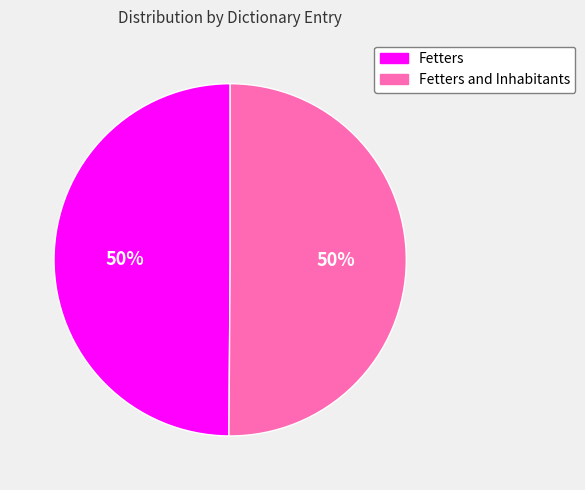

To the nearest percent, what is the average slice percentage?

50%